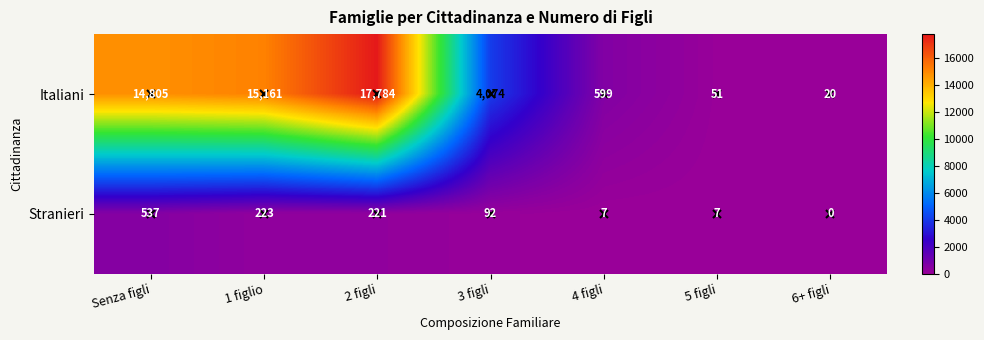

What is the average value of the Italiani series?

7499